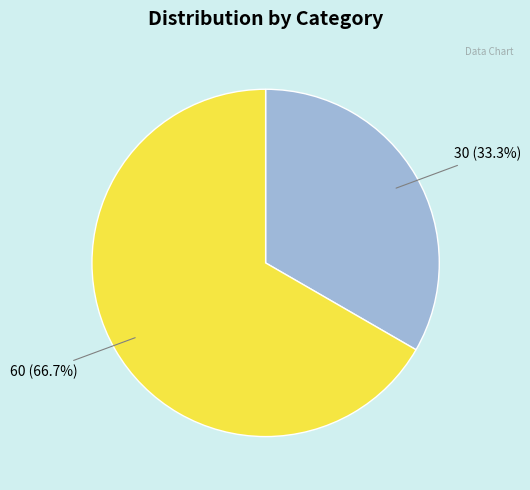

Is it true that 30 is 33% of the pie?

True